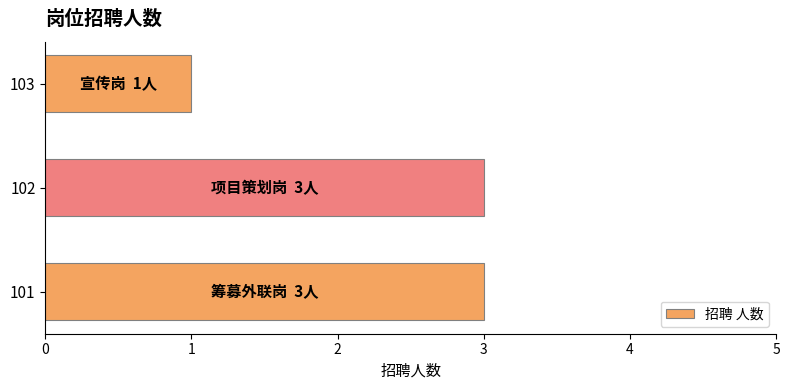

The chart shows a value of 3 at 101. True or false?

True